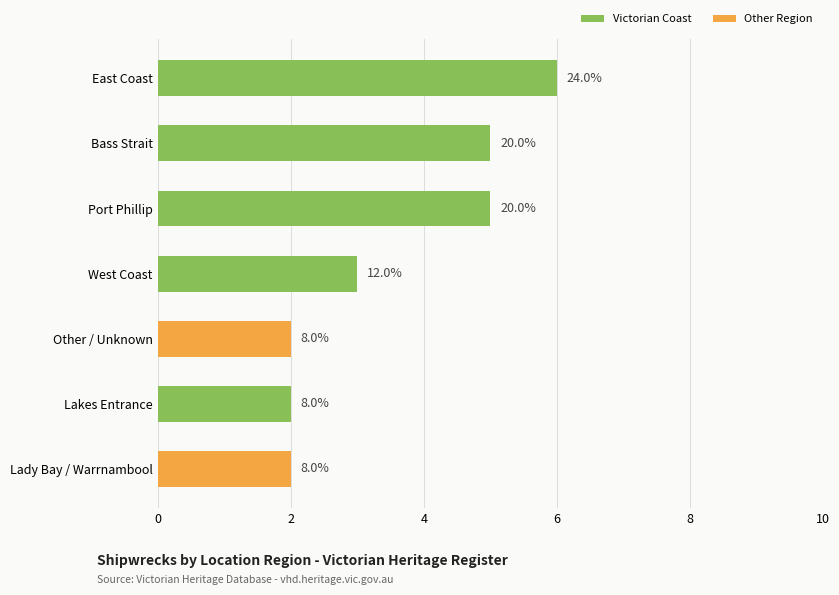

How many bars are there in total?

7